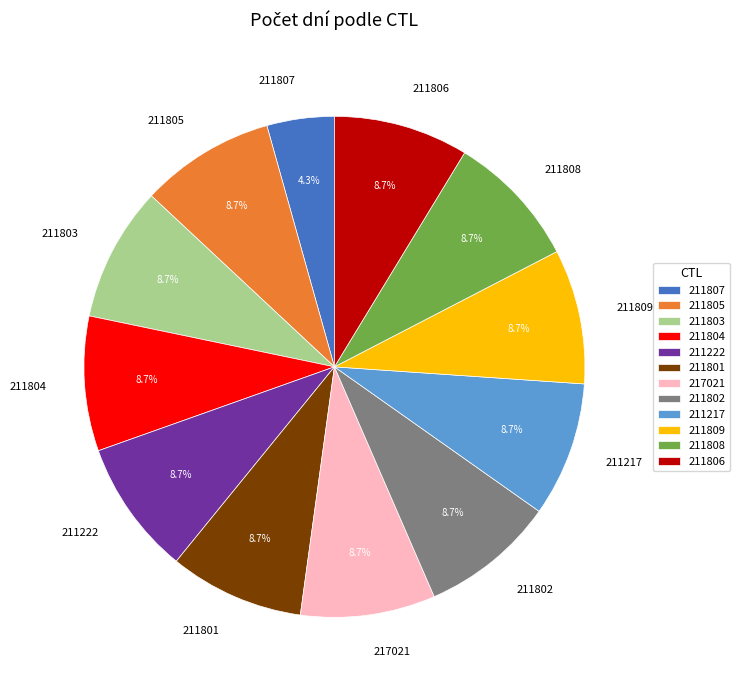

What is the ratio of the value at 211217 to the value at 217021?

1.0